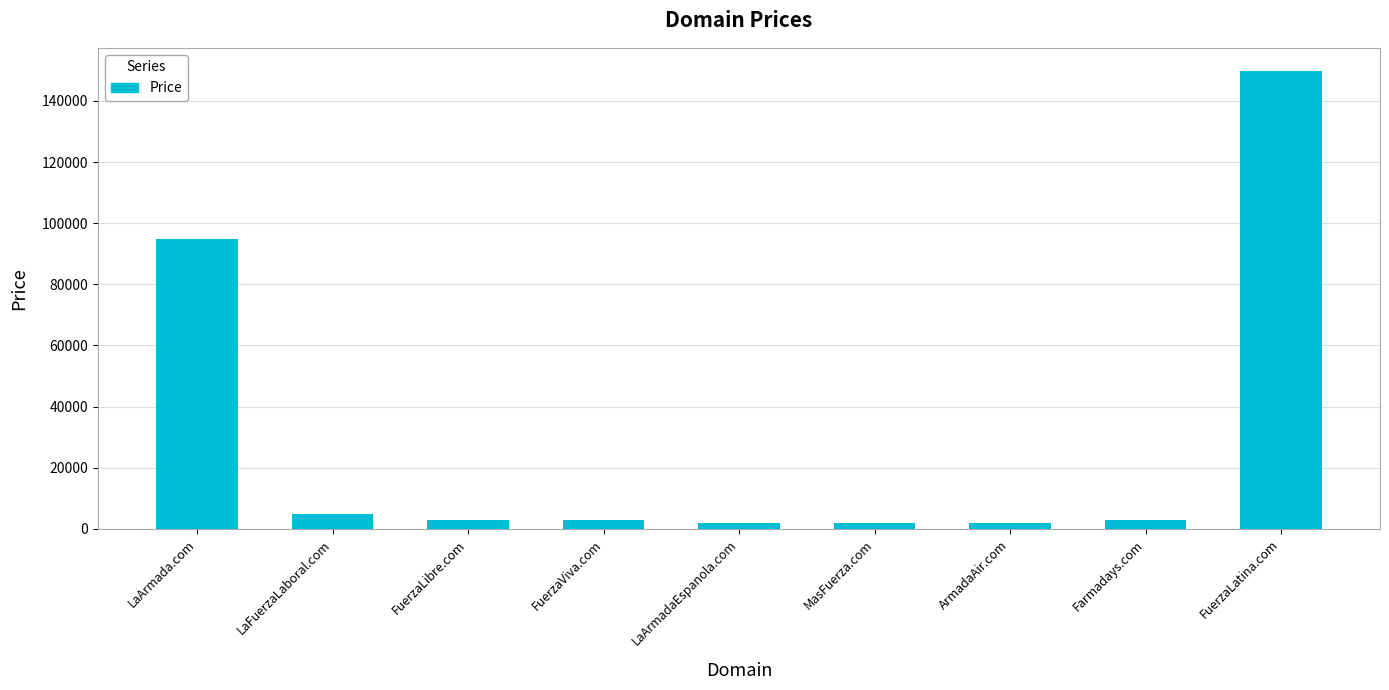

What is the label of the 1st bar from the right?

FuerzaLatina.com